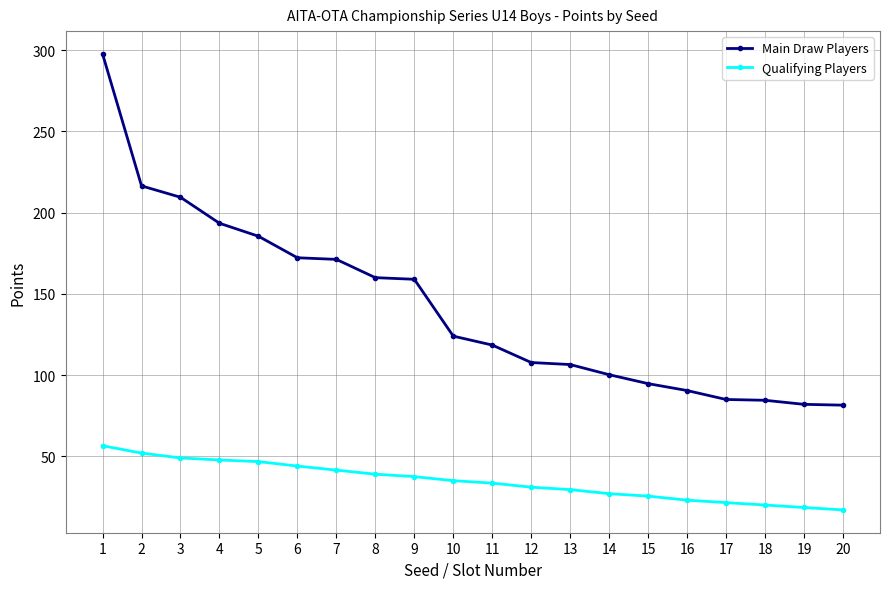

What is the difference between the maximum and minimum values in the Qualifying Players series?

39.5